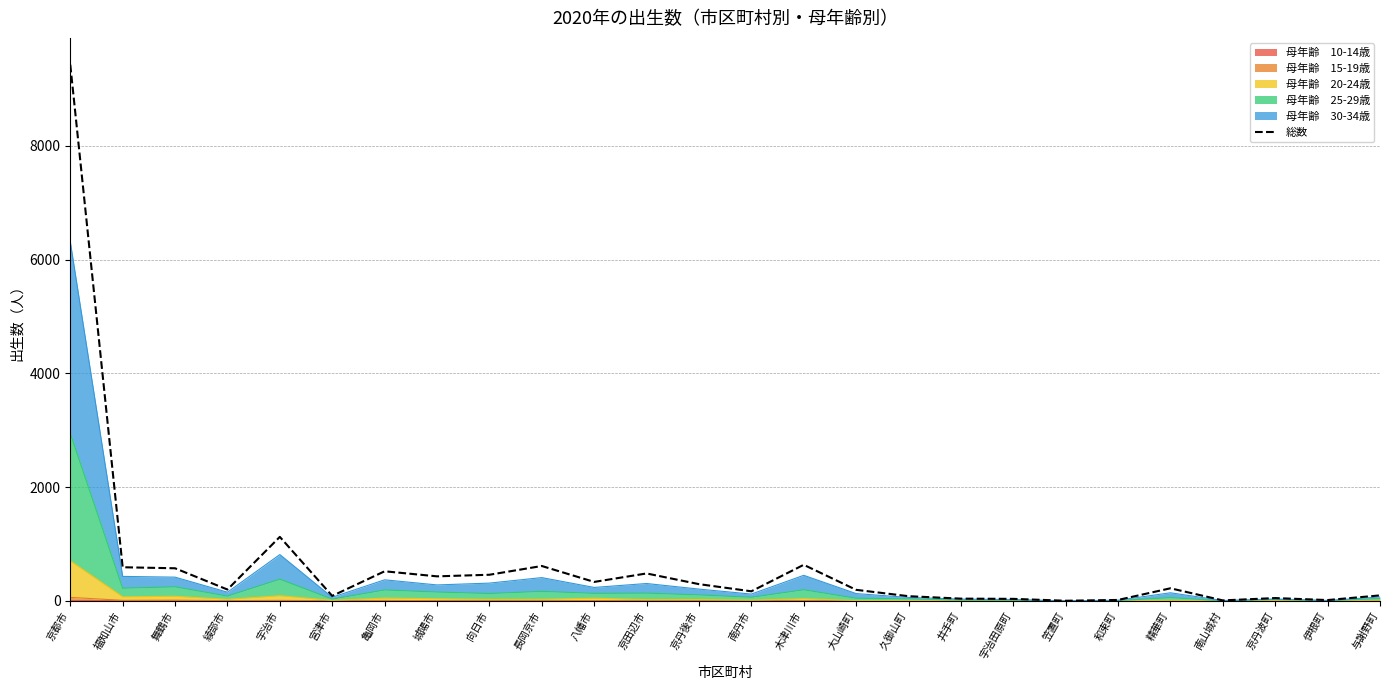

Where is the first local maximum?

宇治市